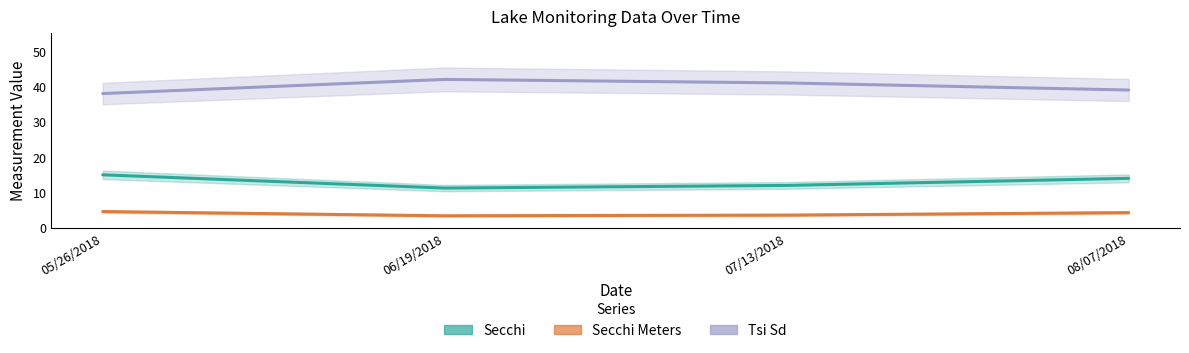

Which series has the largest total across all categories?

Tsi Sd